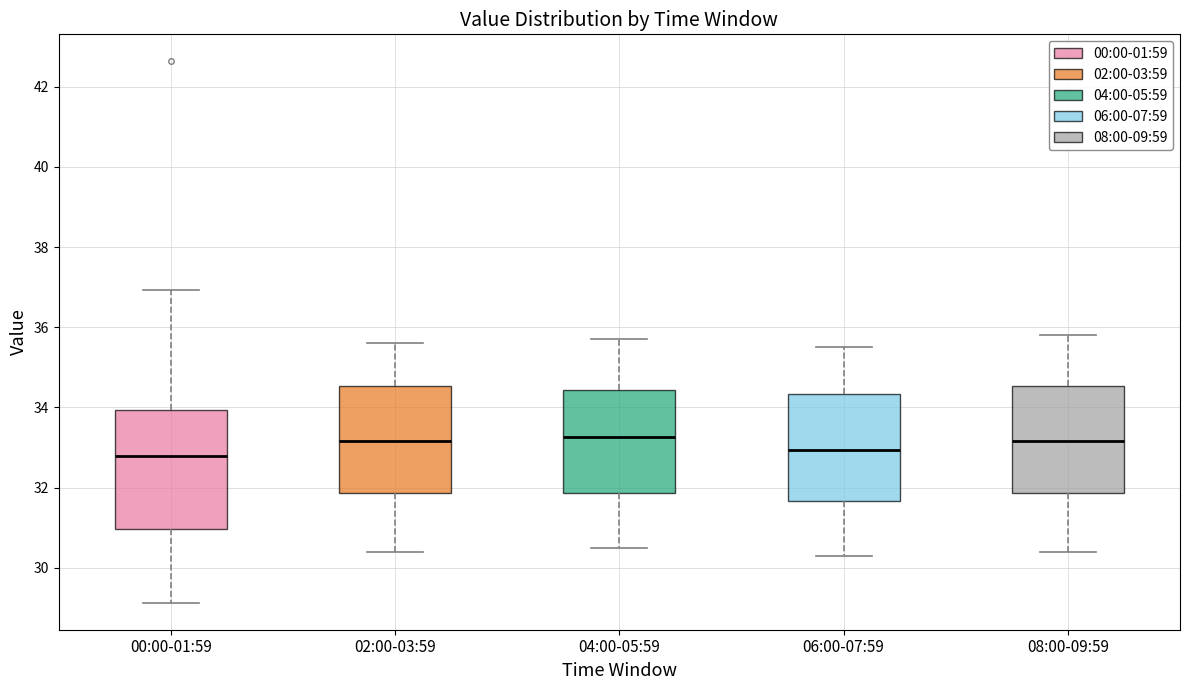

Reading left to right, read every box against the y-axis: the position of its median line, the range the box covers, and the ends of its whiskers. The values are not printed on the chart, so give them approximately, as read against the axis.

00:00-01:59: median 32.8, box 31.0 to 34.0, whiskers 29.2 to 37.0
02:00-03:59: median 33.2, box 31.8 to 34.6, whiskers 30.4 to 35.6
04:00-05:59: median 33.2, box 31.8 to 34.4, whiskers 30.6 to 35.8
06:00-07:59: median 33.0, box 31.6 to 34.4, whiskers 30.4 to 35.6
08:00-09:59: median 33.2, box 31.8 to 34.6, whiskers 30.4 to 35.8